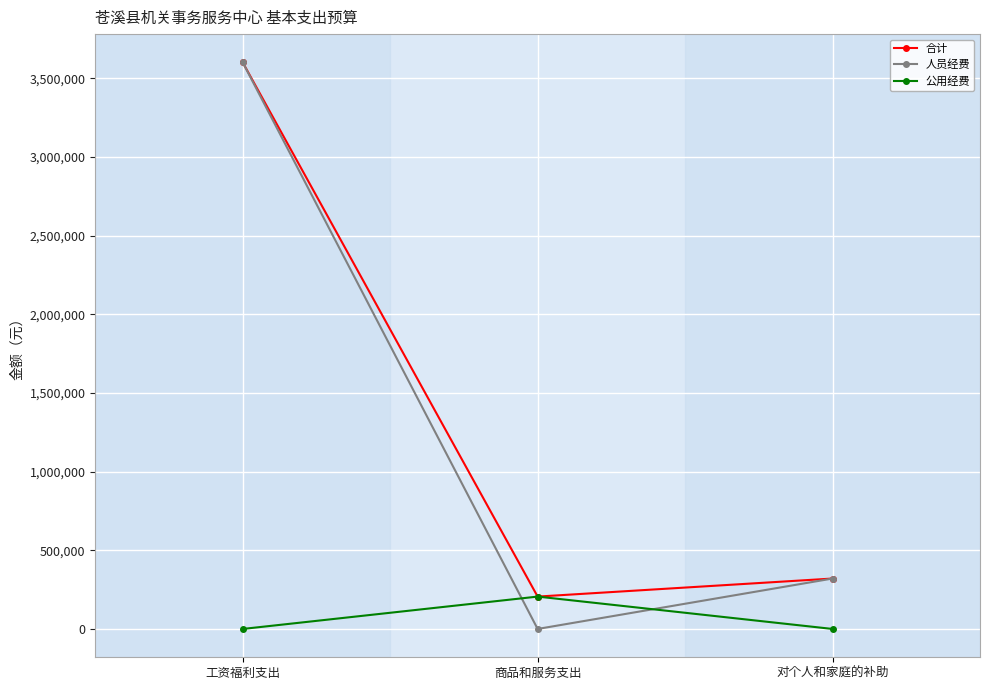

Does the chart have visible grid lines?

Yes